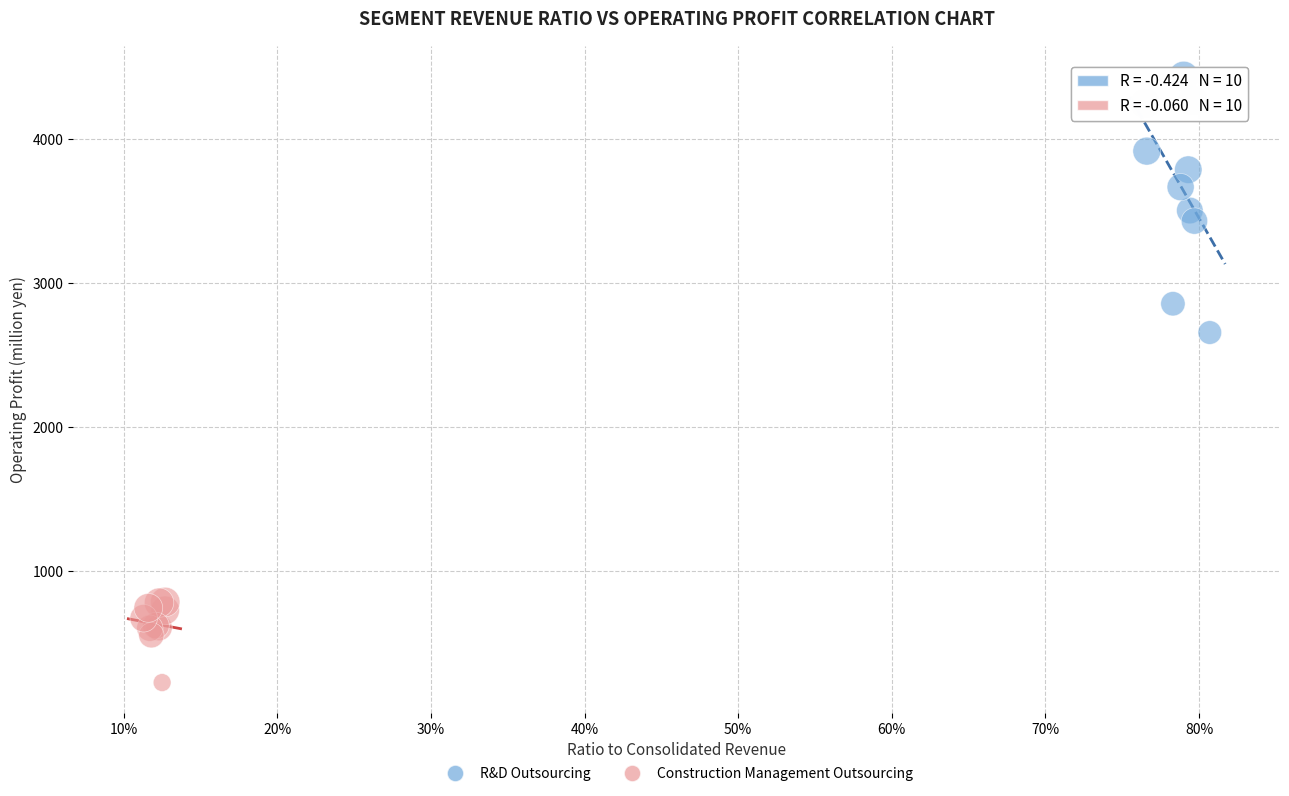

Which series contains the highest Y value?

R&D Outsourcing